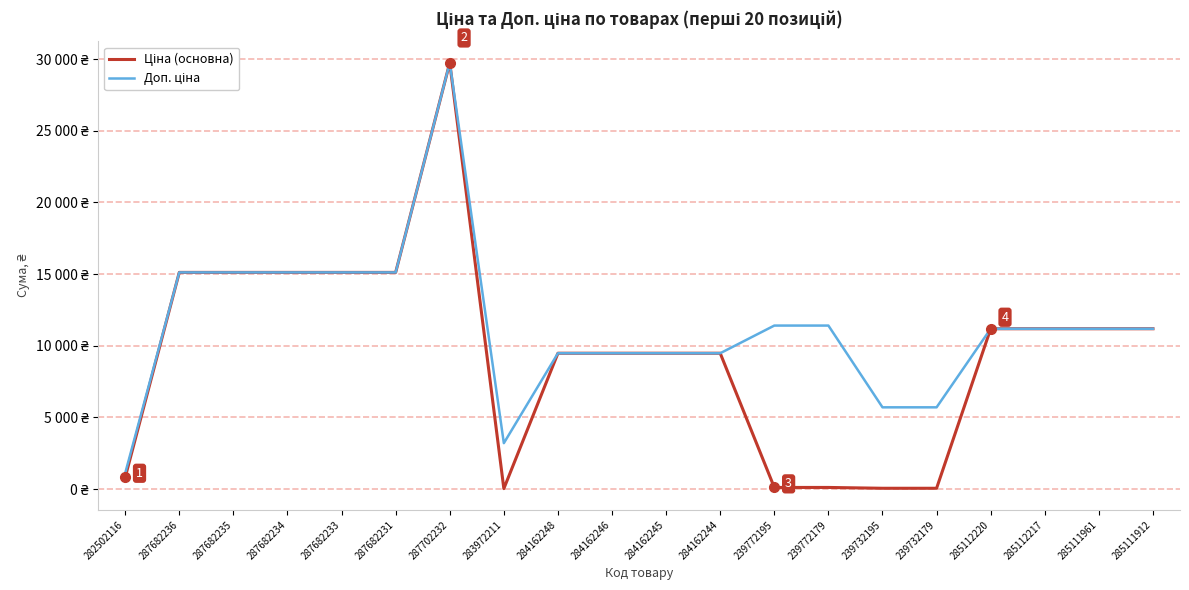

Is it true that Доп. ціна equals 11410.0 at 239772179?

True